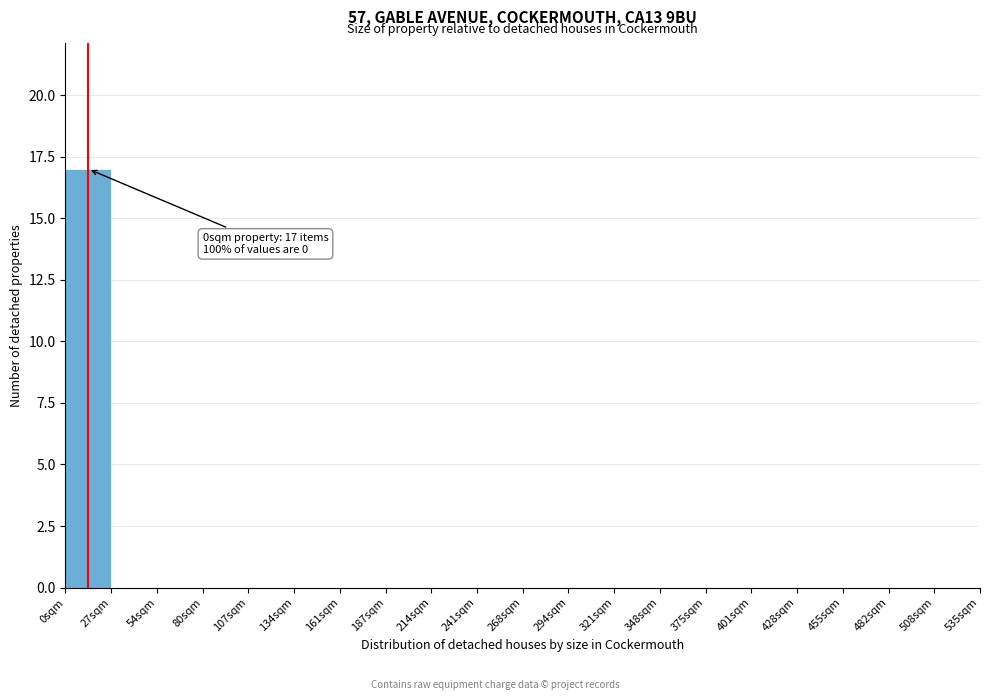

Reading left to right, transcribe all the data shown in this chart.

0sqm=17	27sqm=0	54sqm=0	80sqm=0	107sqm=0	134sqm=0	161sqm=0	187sqm=0	214sqm=0	241sqm=0	268sqm=0	294sqm=0	321sqm=0	348sqm=0	375sqm=0	401sqm=0	428sqm=0	455sqm=0	482sqm=0	508sqm=0